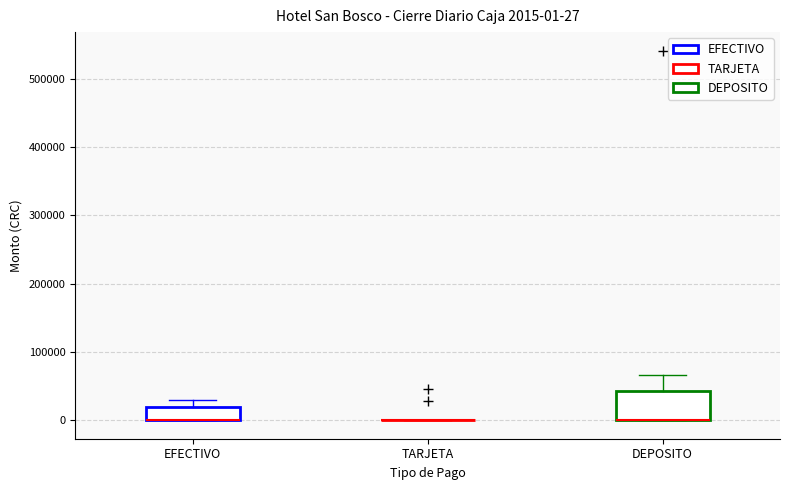

Comparing the boxes themselves (not the whiskers), which one is the tallest?

DEPOSITO